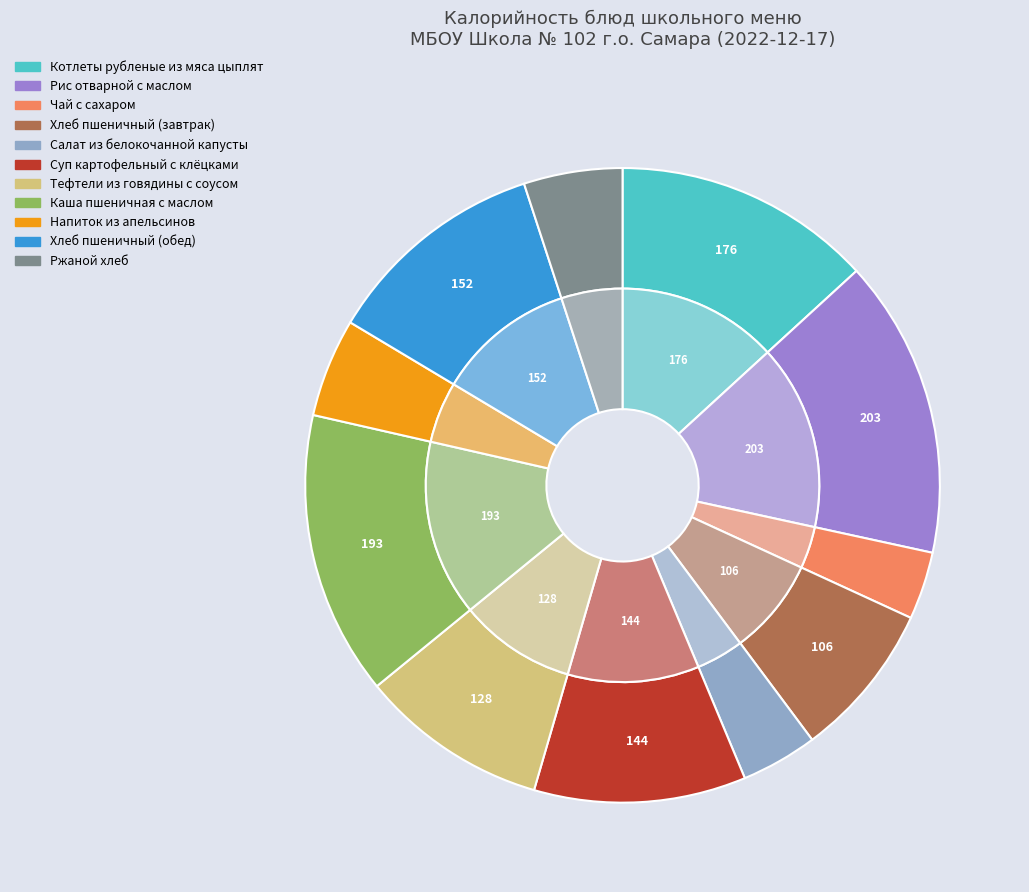

To the nearest percent, what portion does Чай с сахаром represent?

3%